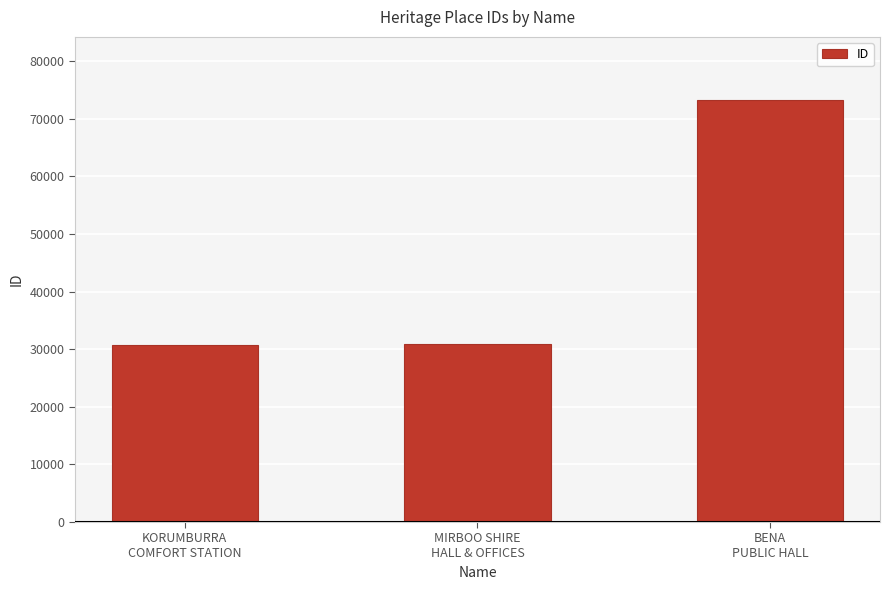

What is the change in value from KORUMBURRA
COMFORT STATION to MIRBOO SHIRE
HALL & OFFICES?

+182